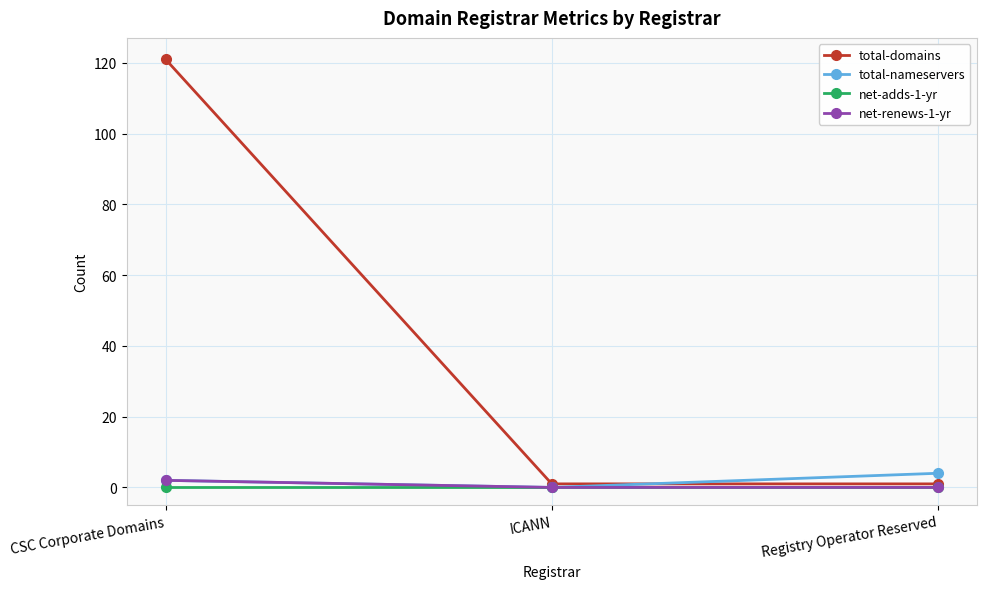

At how many categories does at least one series exceed 20?

1